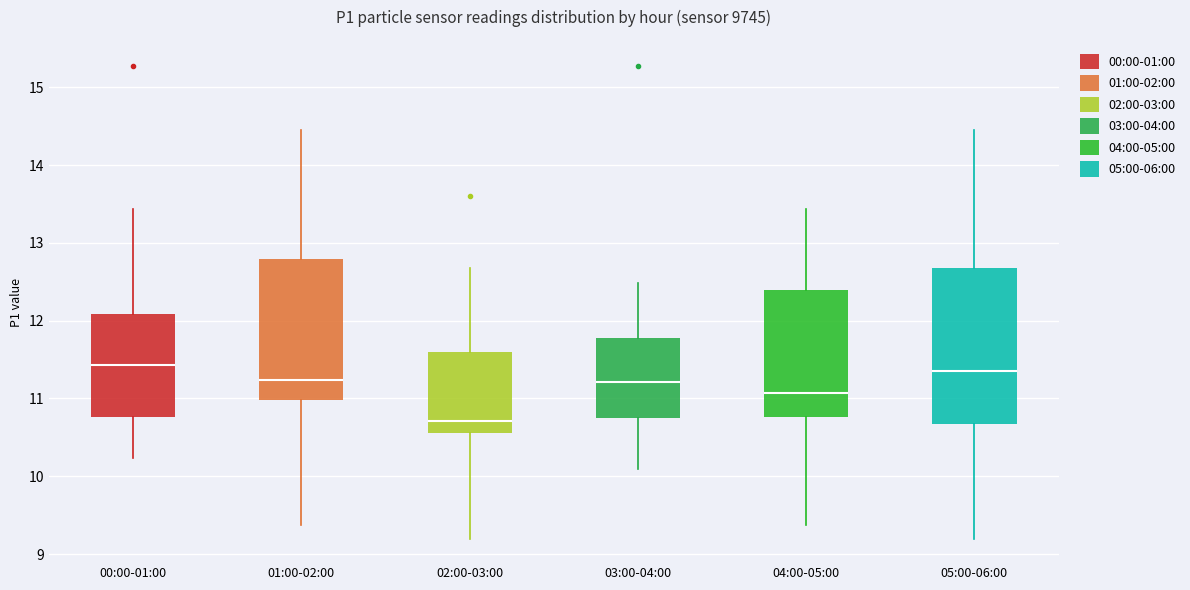

Where is the upper edge of the box for 01:00-02:00 on the y-axis? The values are not printed on the chart, so give them approximately, as read against the axis.

12.8